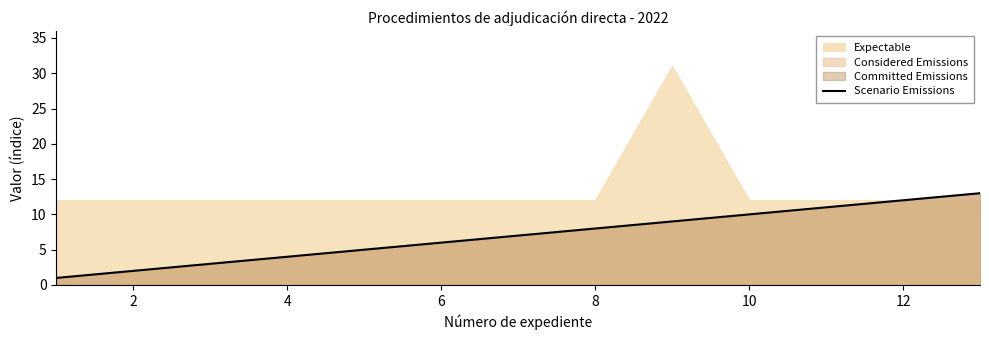

What is the maximum value for Scenario Emissions?

13